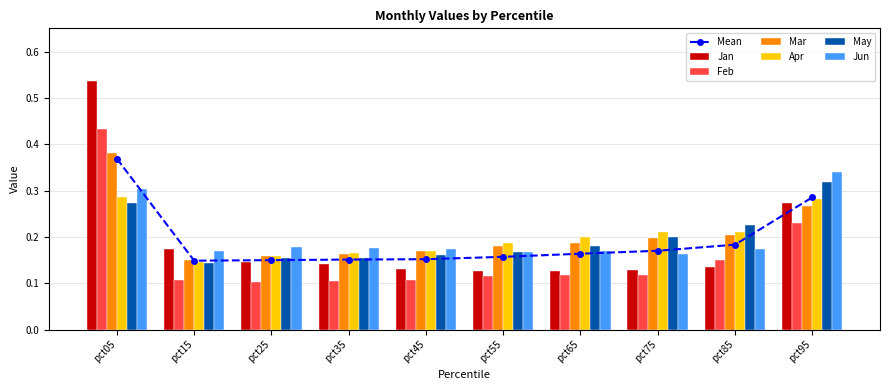

At which category is the sum across all series the highest?

pct05